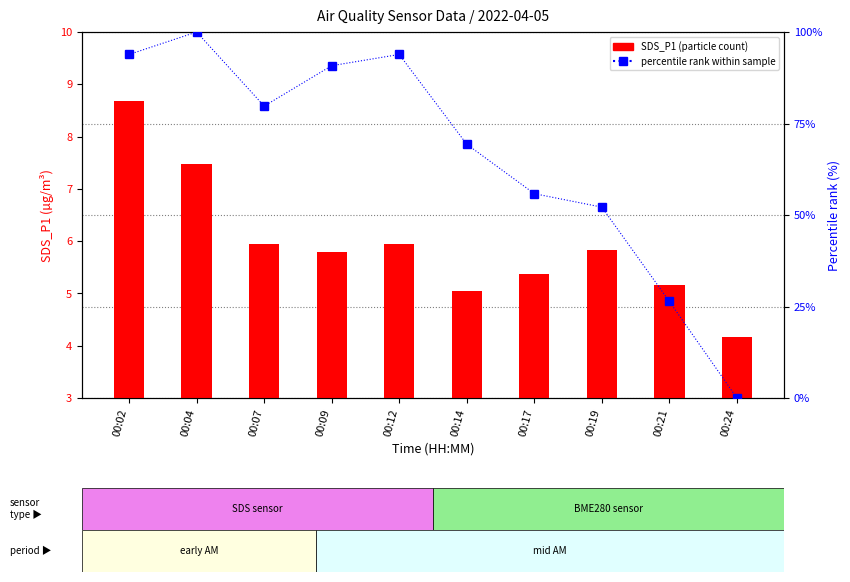

Rank the series at 00:17 from highest to lowest value.

percentile rank within sample, SDS_P1 (particle)